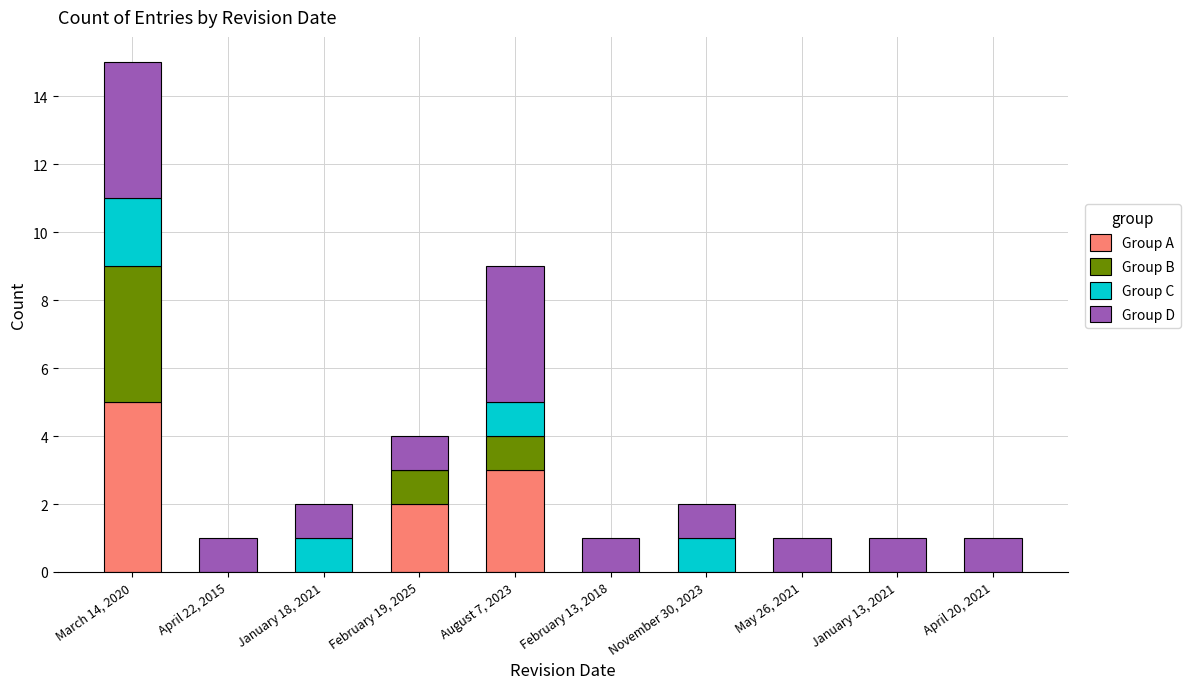

What is the sum of all Group A values?

10